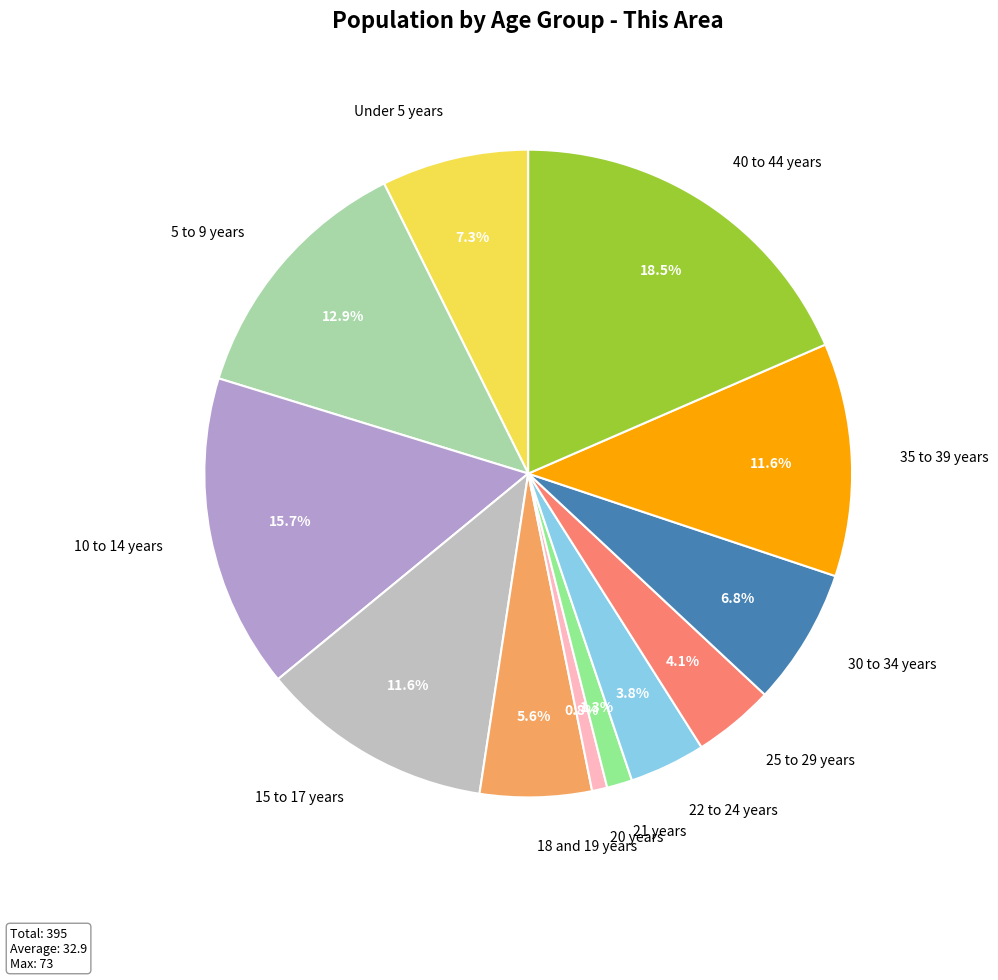

Do 18 and 19 years and 20 years together represent more than half of the pie?

No